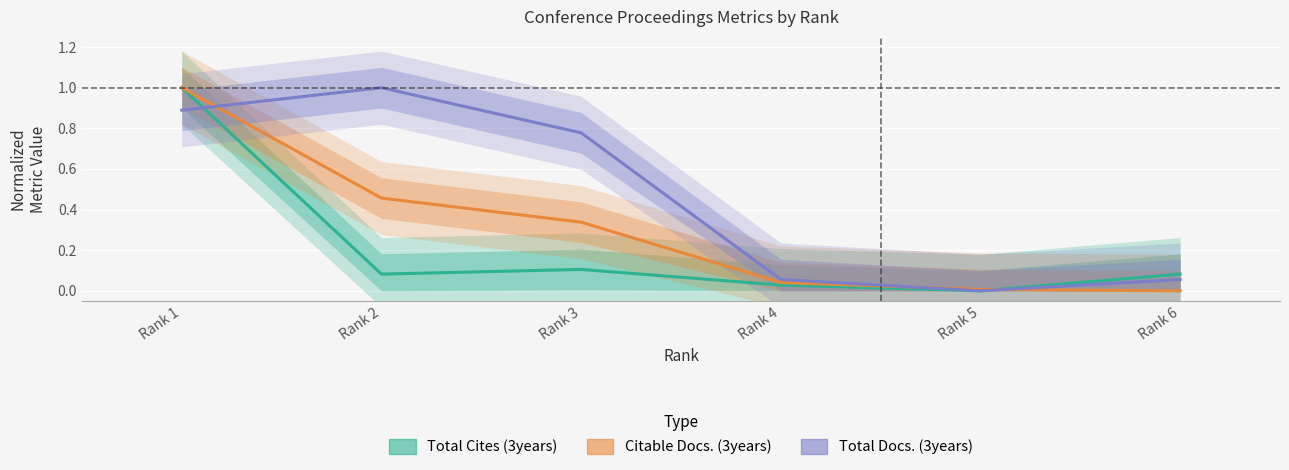

What is the difference between the Total Docs. (3years) values at Rank 2 and Rank 4?

0.9